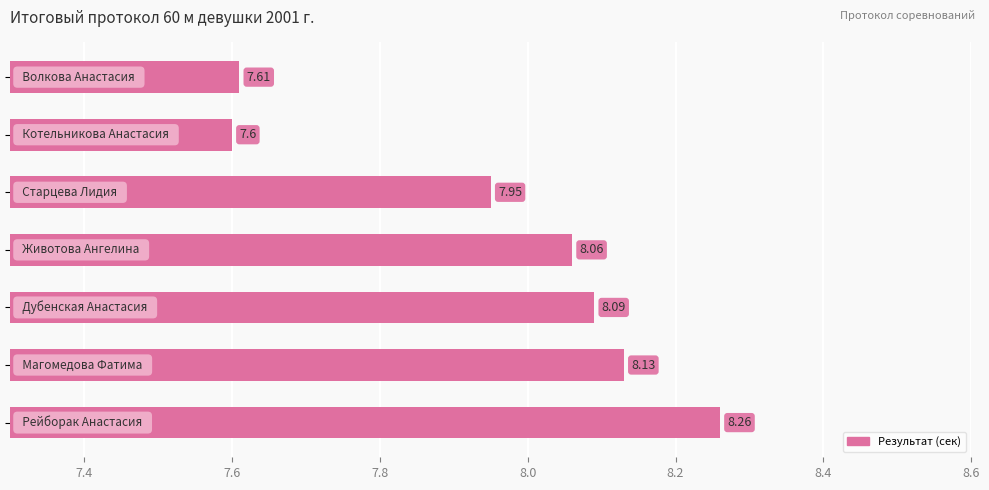

What is the difference between the maximum and minimum values?

0.7